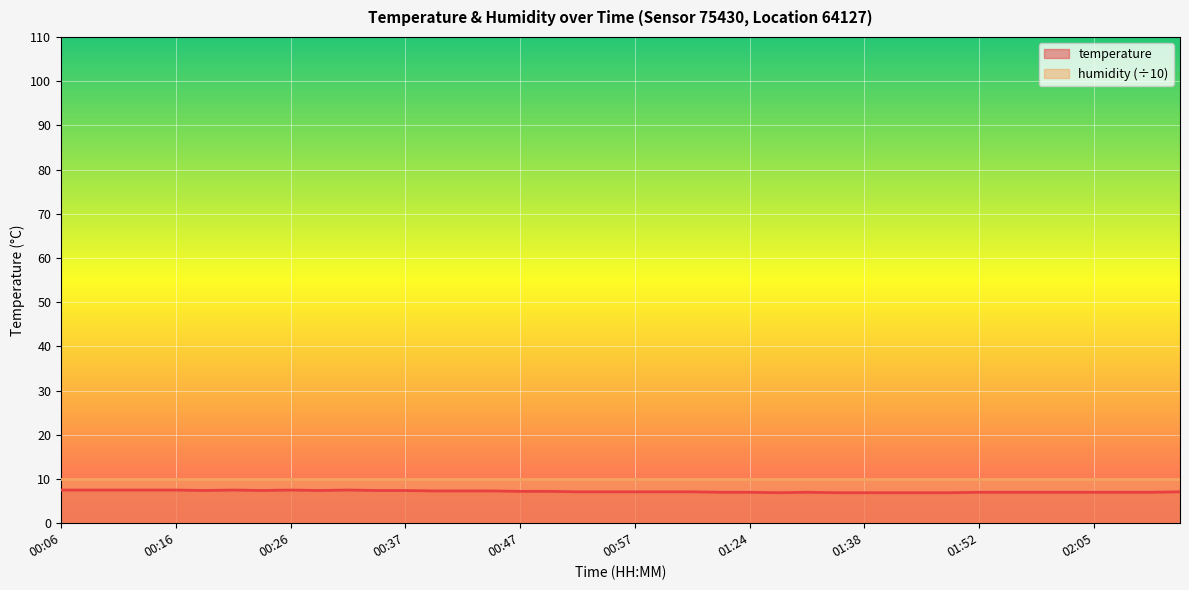

Reading left to right, list all the values displayed in this chart.

7.5	7.5	7.5	7.5	7.5	7.4	7.5	7.4	7.5	7.4	7.5	7.4	7.4	7.3	7.3	7.3	7.2	7.2	7.1	7.1	7.1	7.1	7.1	7.0	7.0	6.9	7.0	6.9	6.9	6.9	6.9	6.9	7.0	7.0	7.0	7.0	7.0	7.0	7.0	7.1